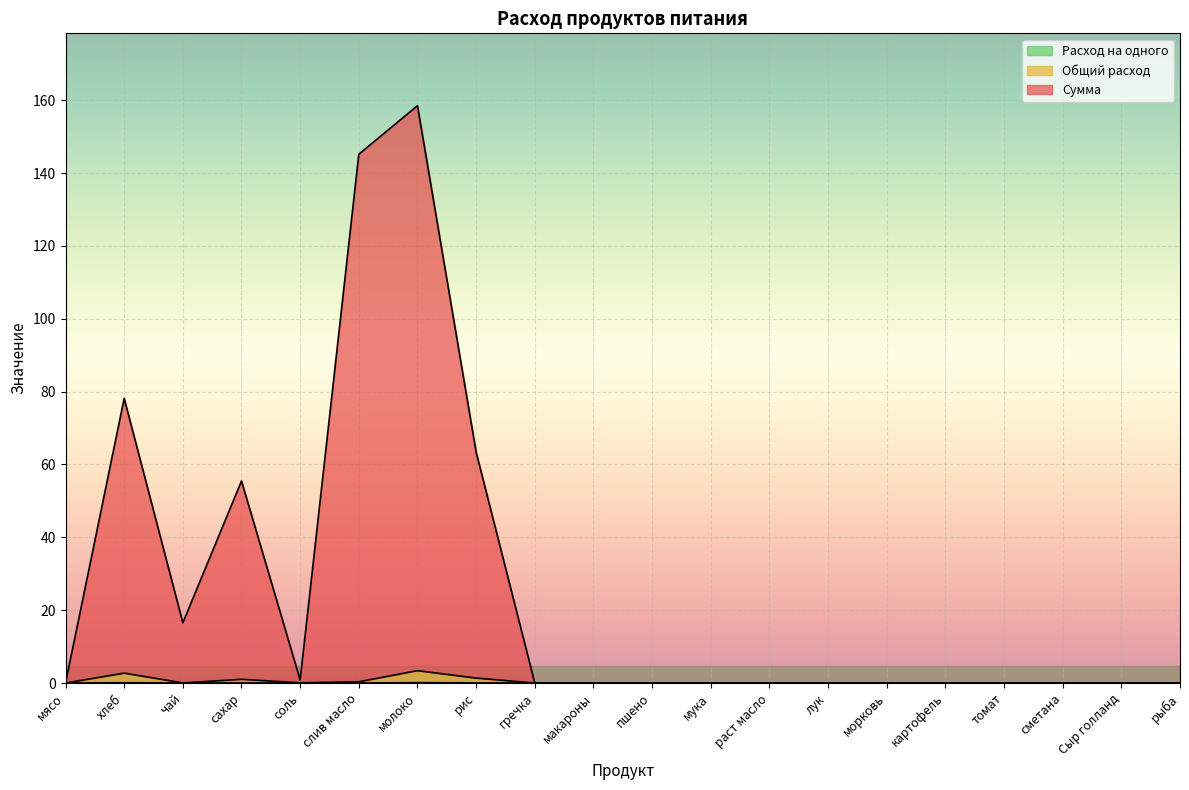

How many lines are shown in the chart?

3